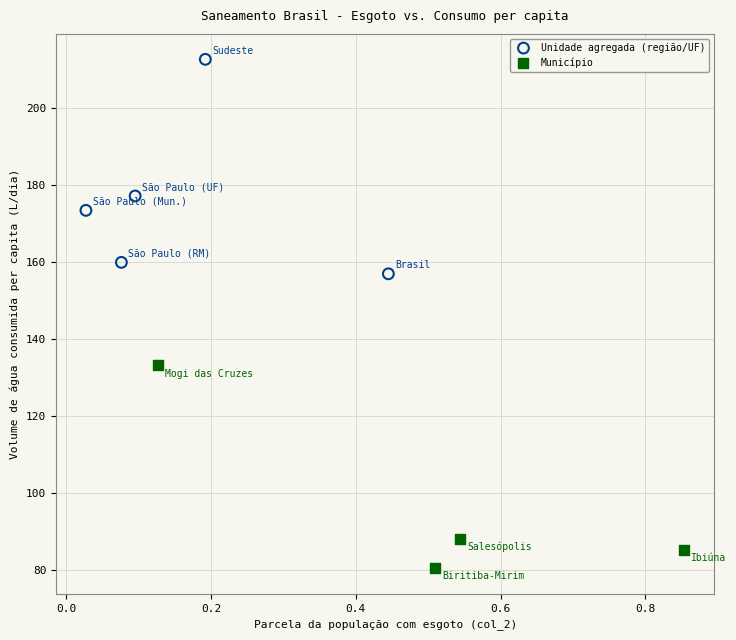

What are all the series names shown in the legend?

Unidade agregada (região/UF), Município